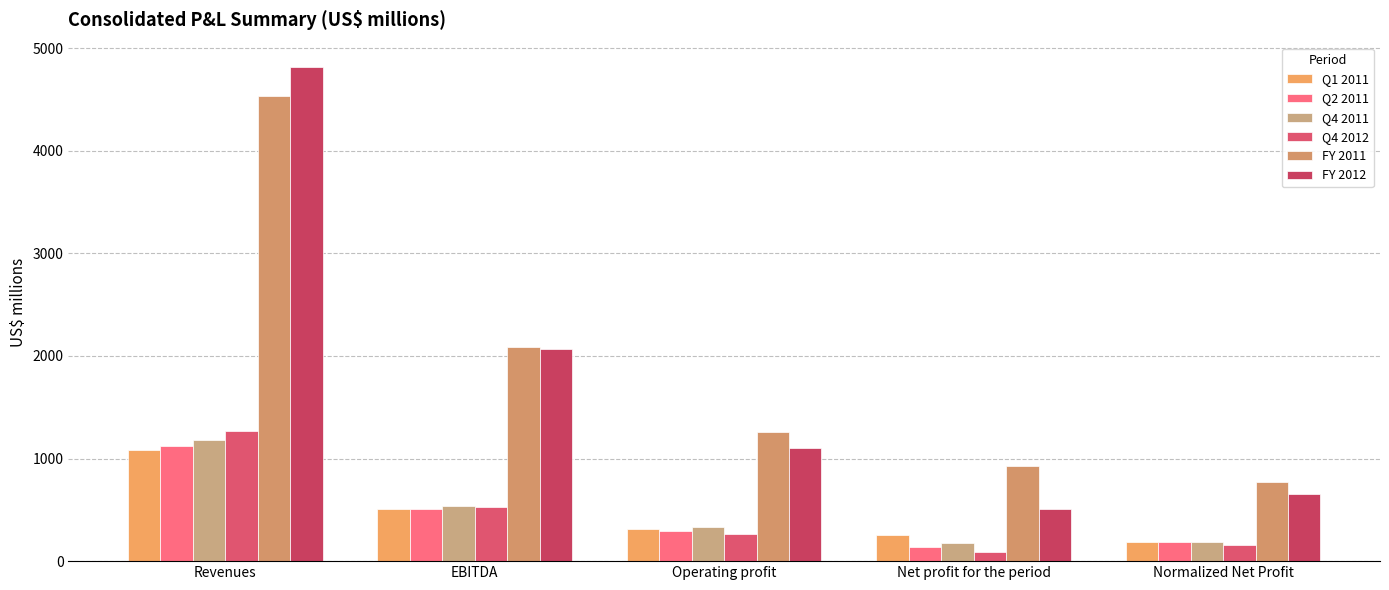

Which series changed the most between EBITDA and Operating profit?

FY 2012